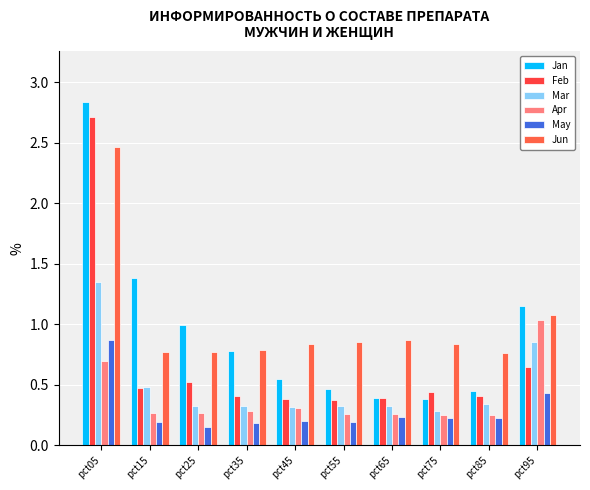

What is the difference between the maximum and minimum values in the Apr series?

0.8